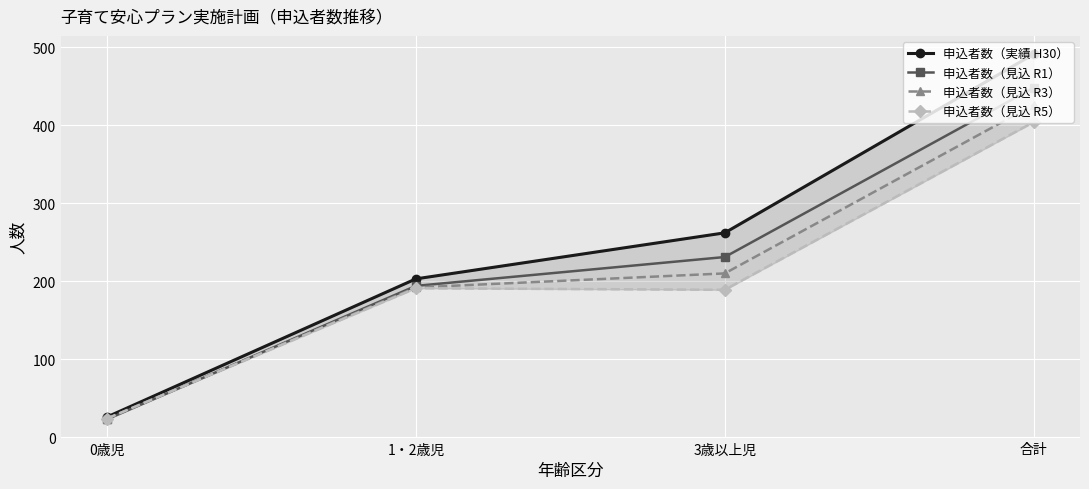

What position from the right is 合計?

1